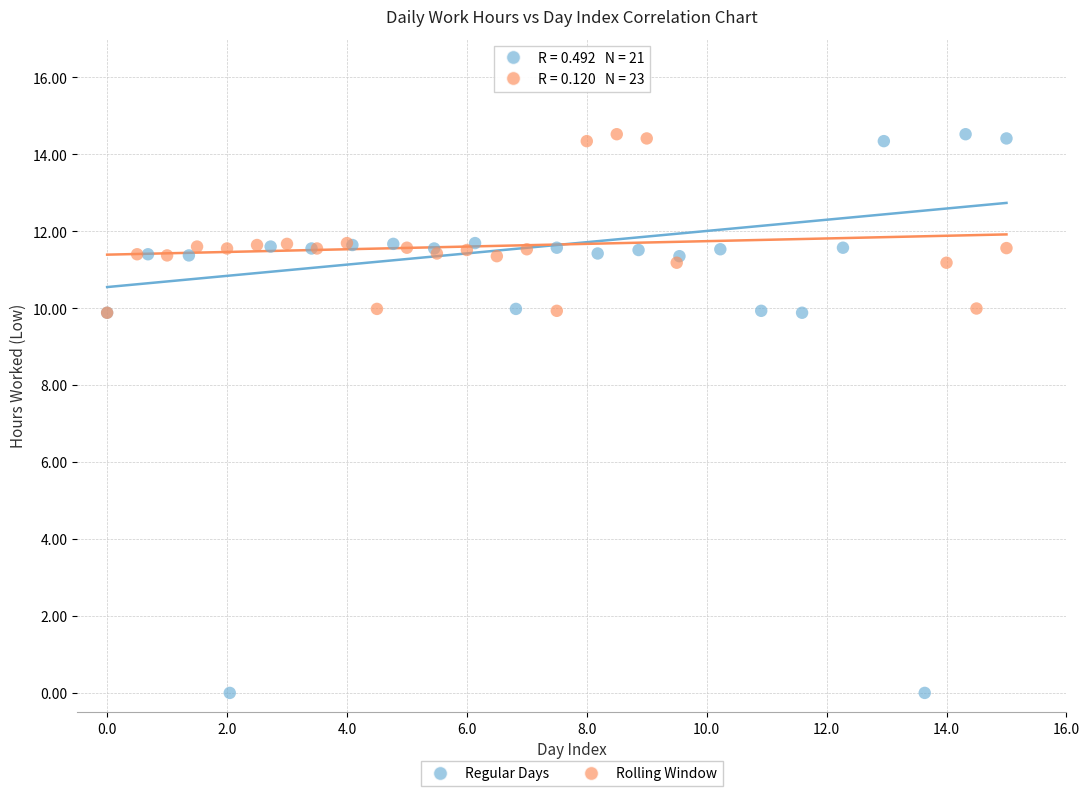

Which series reaches the minimum Y coordinate?

Regular Days